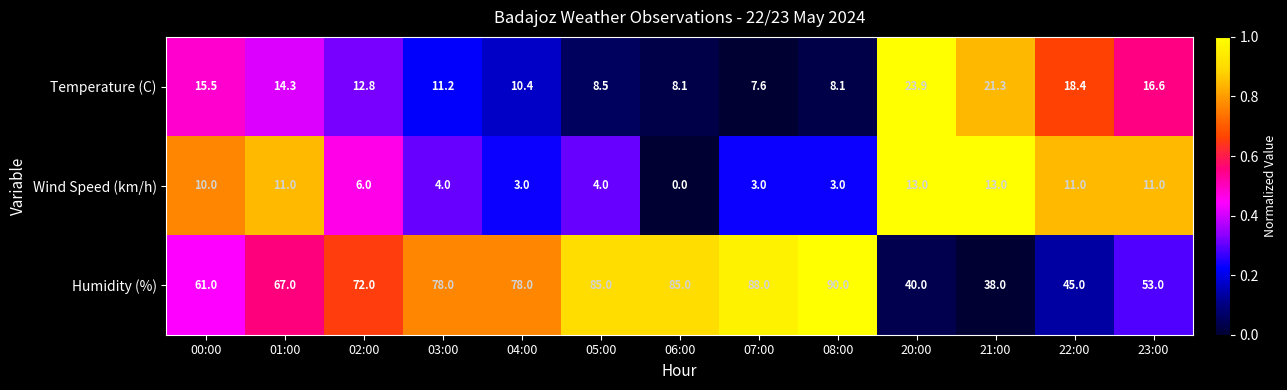

Read the Wind Speed (km/h) value at 22:00.

11.0